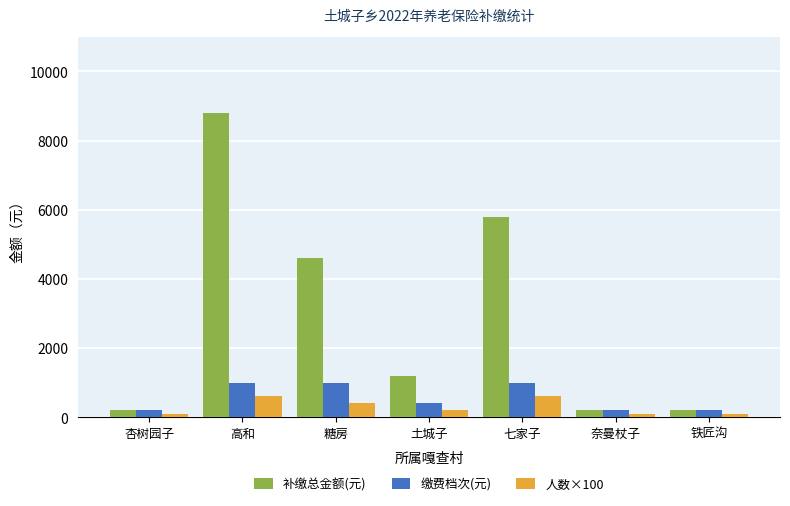

At which category is the sum across all series the highest?

高和